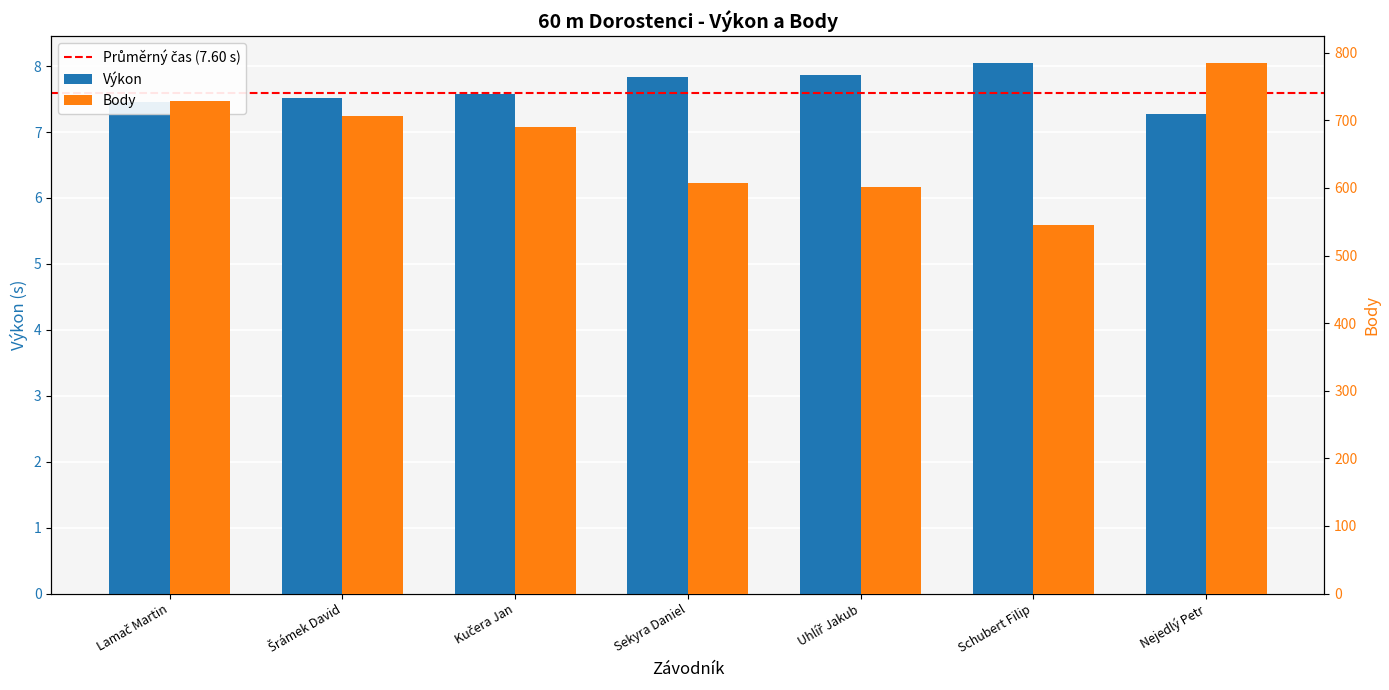

Reading left to right, list all the values displayed in this chart.

Výkon: 7.5	7.5	7.6	7.8	7.9	8.1	7.3
Body: 729.0	706.0	690.0	607.0	601.0	545.0	785.0